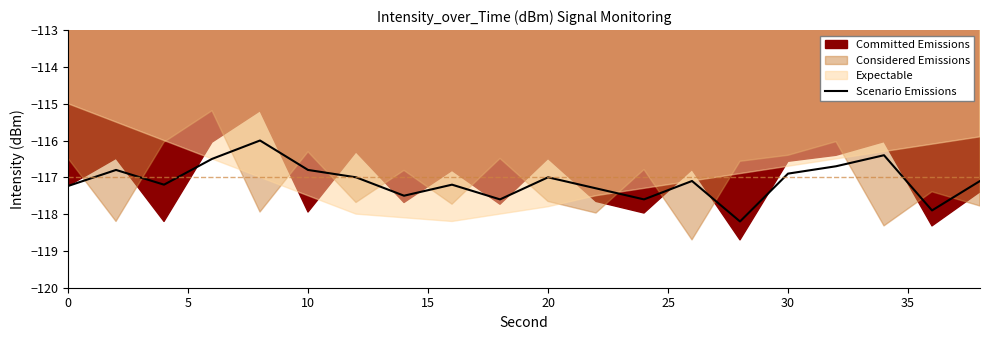

The chart shows a value of -189.2 at 11. True or false?

False